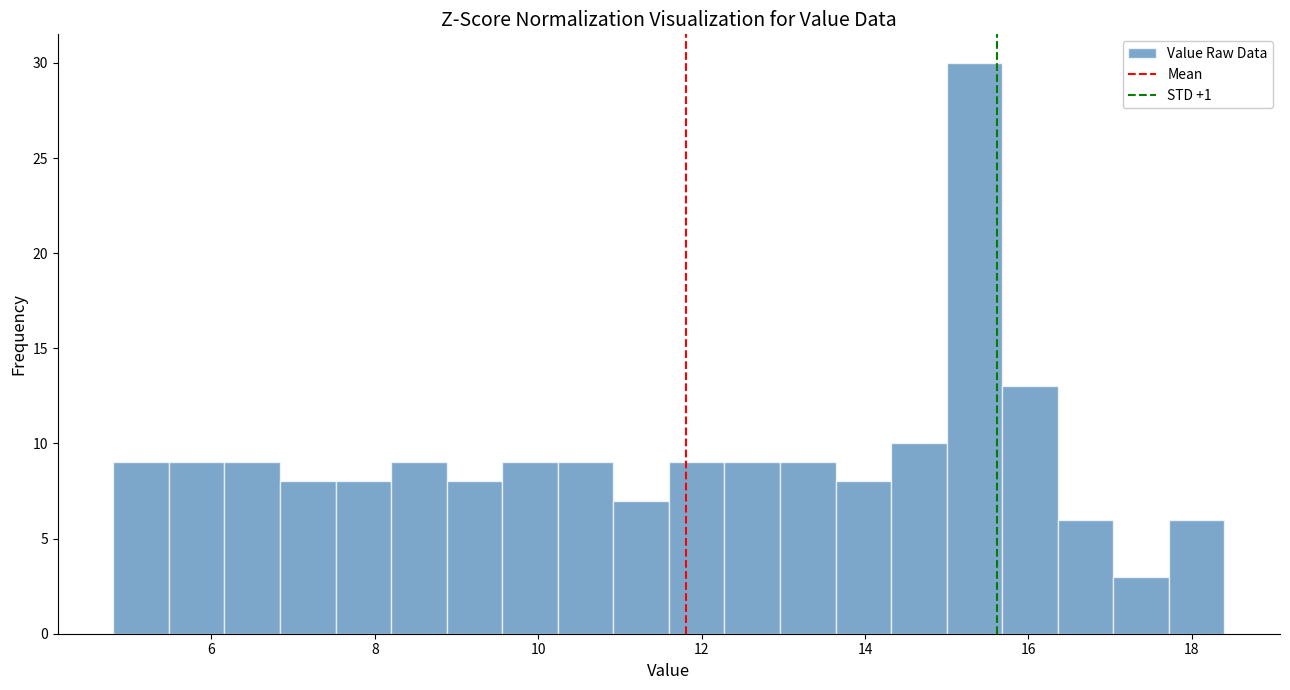

Around what value on the x-axis is the tallest bar? Give the approximate position of its centre, as read against the axis.

15.4